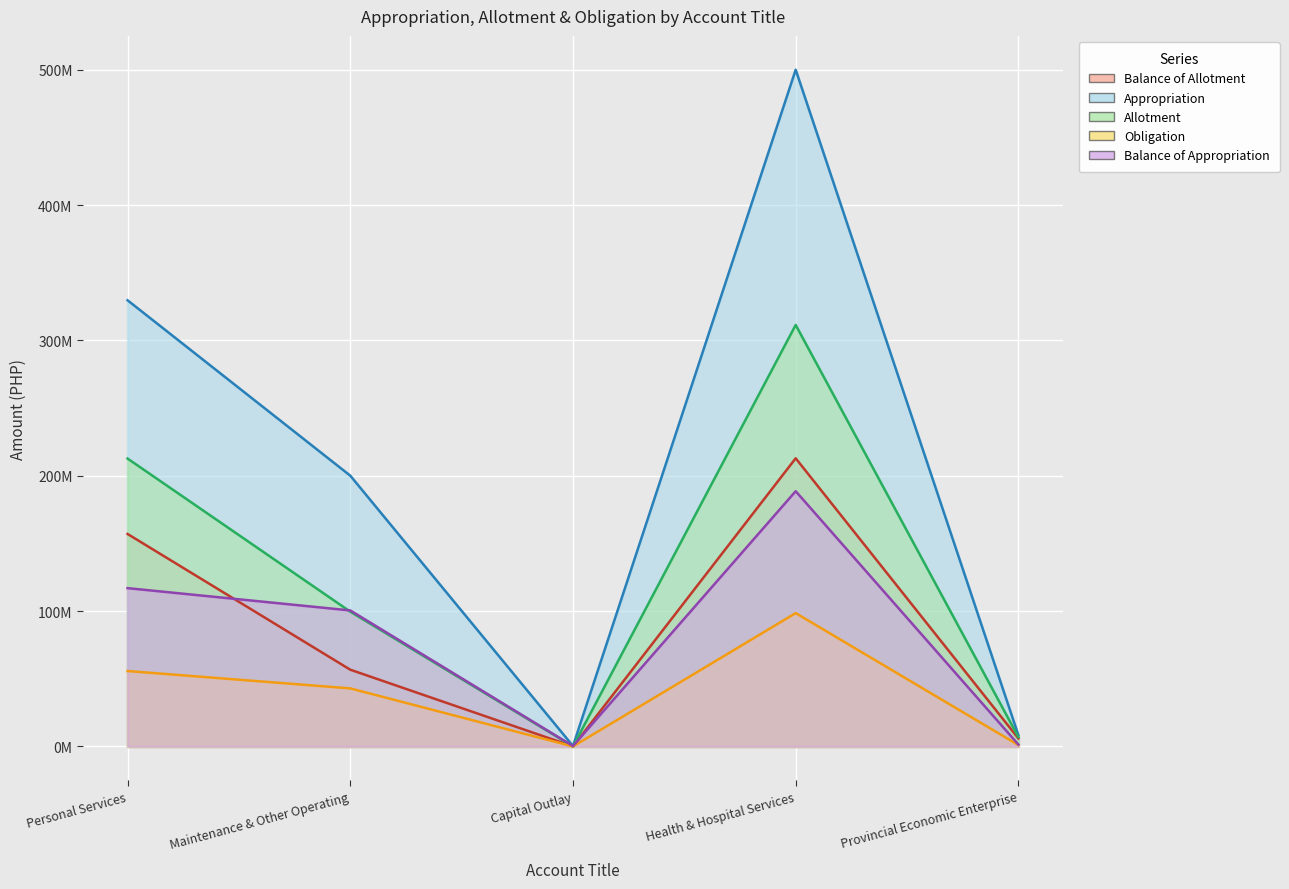

Count the number of data series in this chart.

5